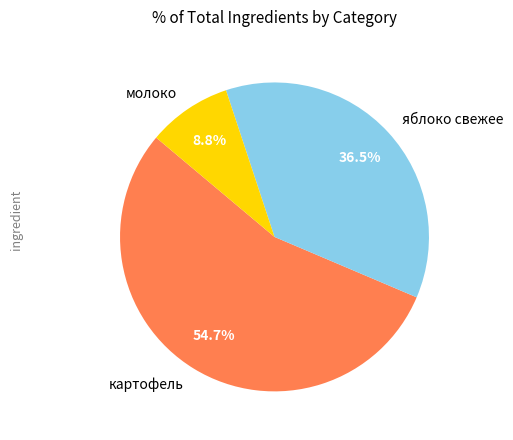

Count the number of slices in the pie.

3